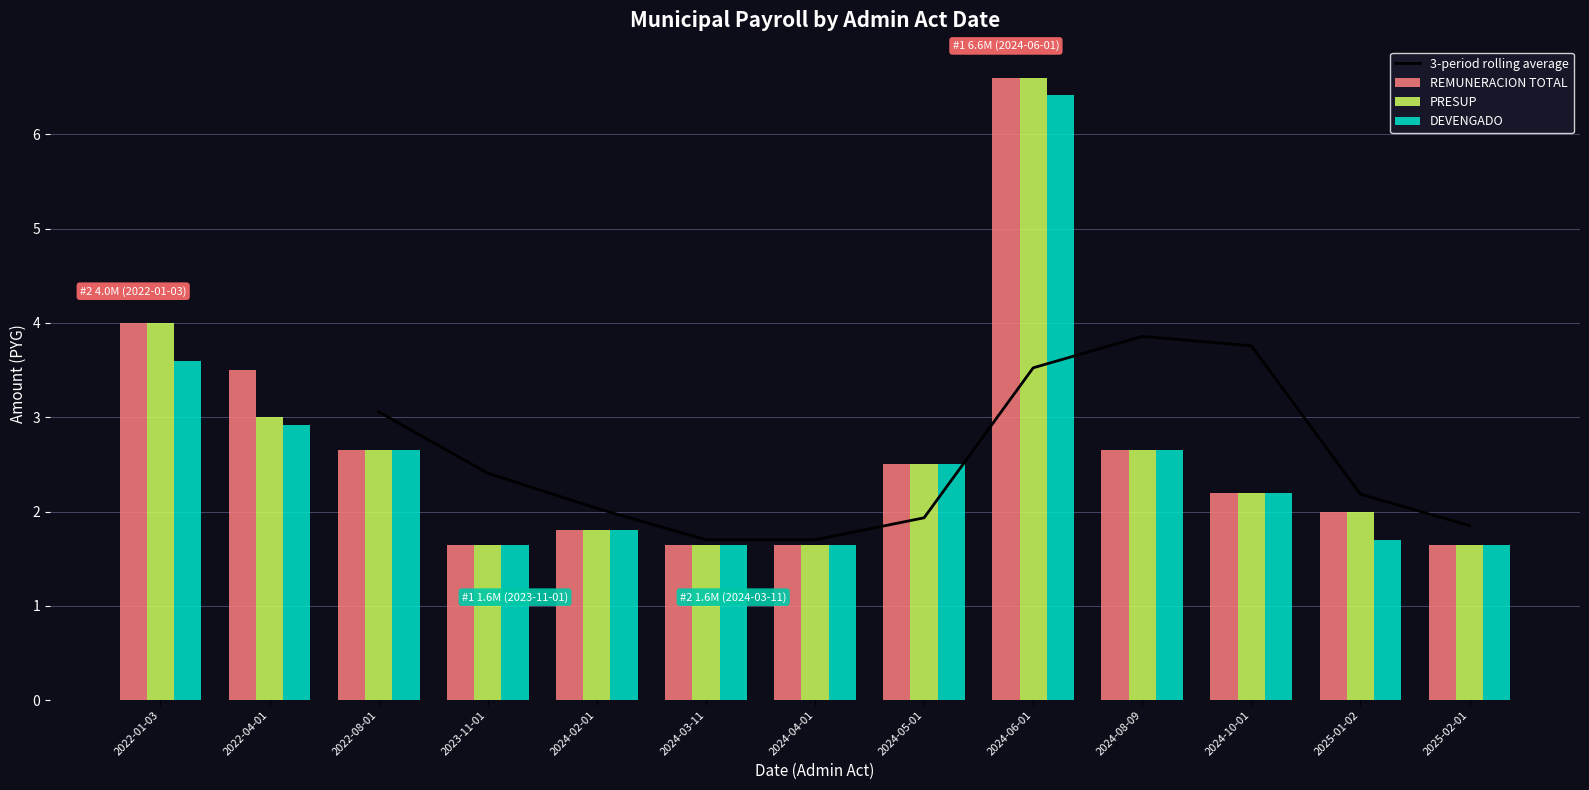

How many values in the DEVENGADO series exceed 2?

7